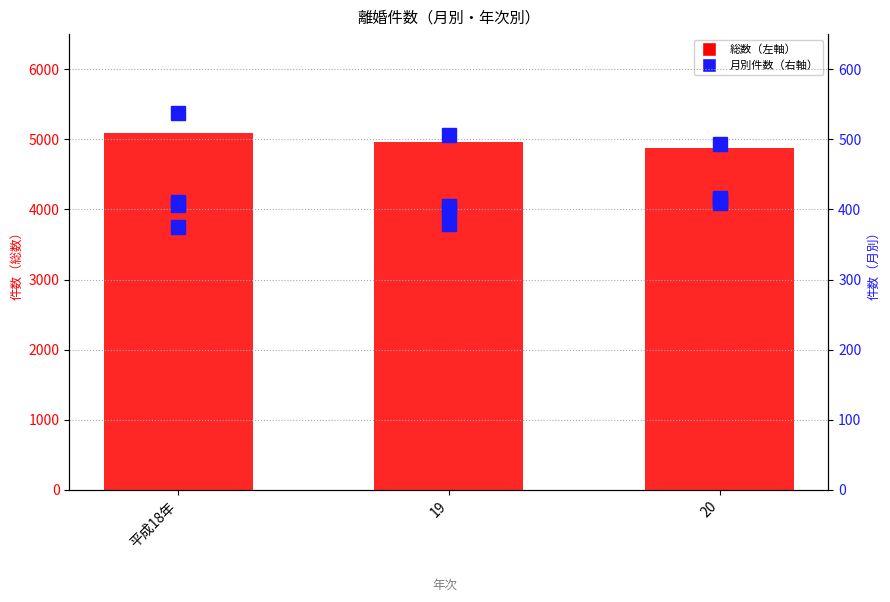

The value of 総数 at 19 is 4962. True or false?

True